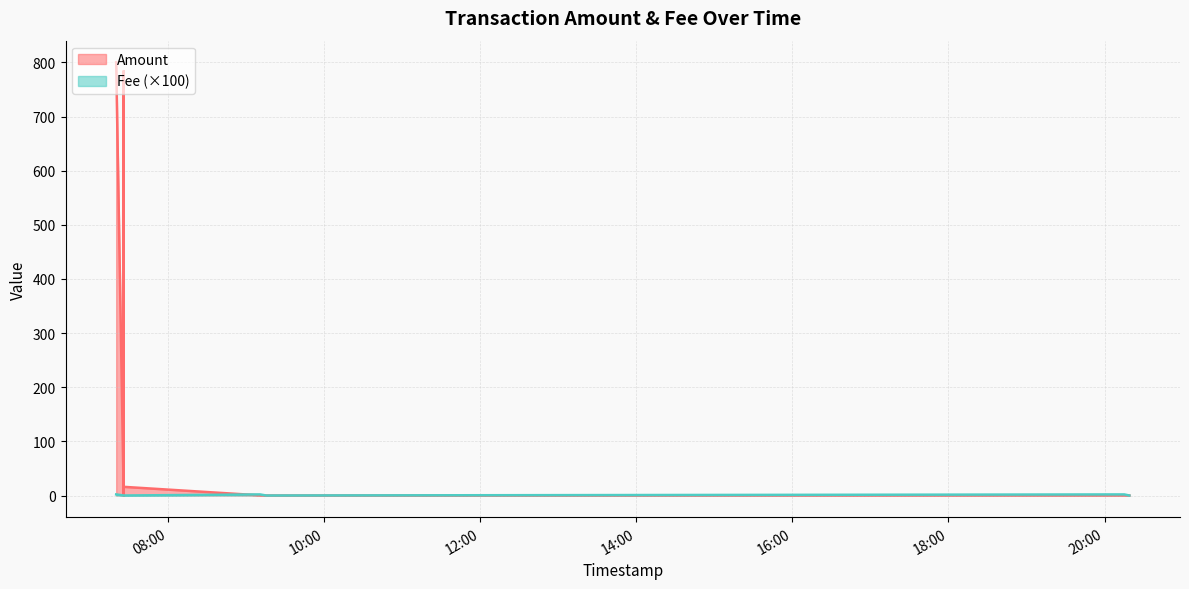

Is it true that Fee equals -0.0 at 2023-11-26 07:25:59?

False